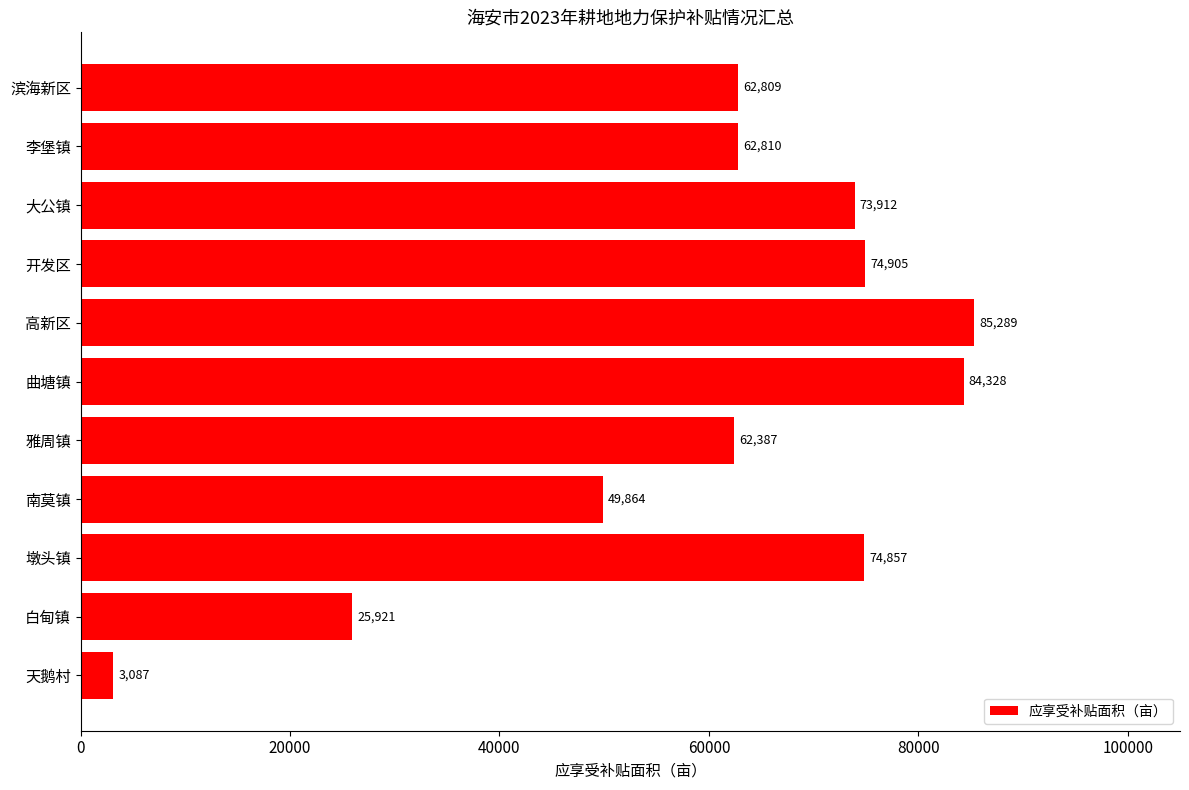

Rank the categories by value from highest to lowest.

高新区, 曲塘镇, 开发区, 墩头镇, 大公镇, 李堡镇, 滨海新区, 雅周镇, 南莫镇, 白甸镇, 天鹅村